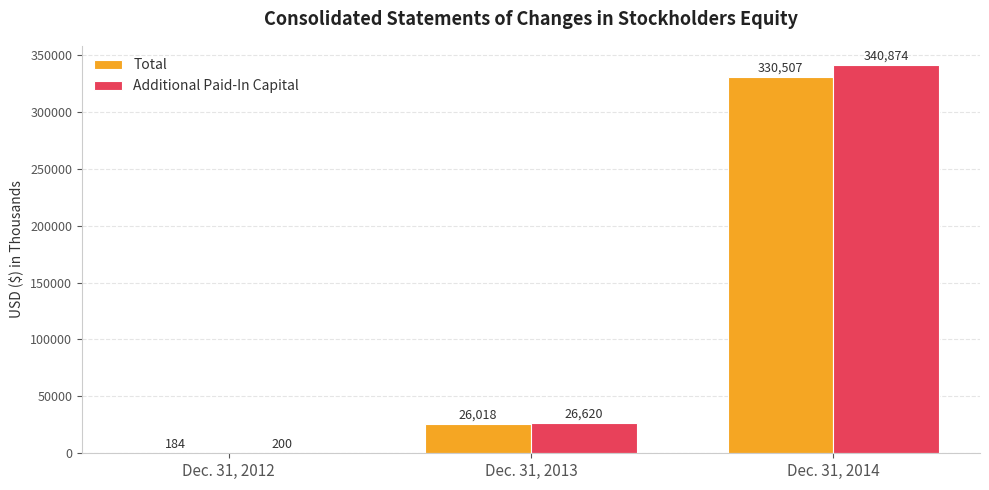

Does the chart contain stacked bars?

No